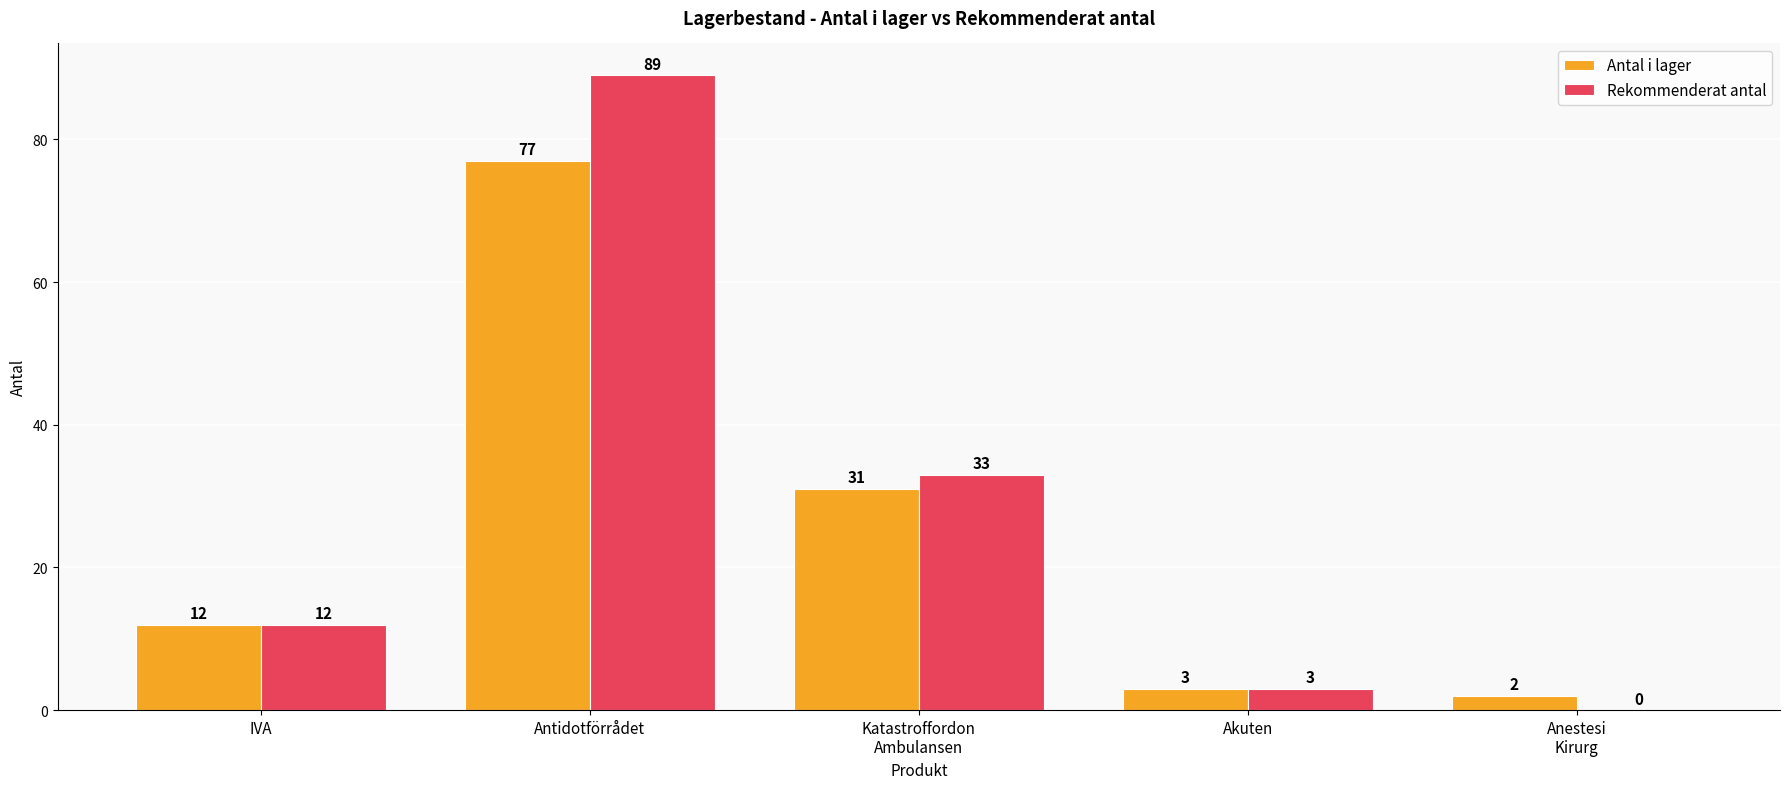

Is it true that Antal i lager equals 18 at IVA?

False